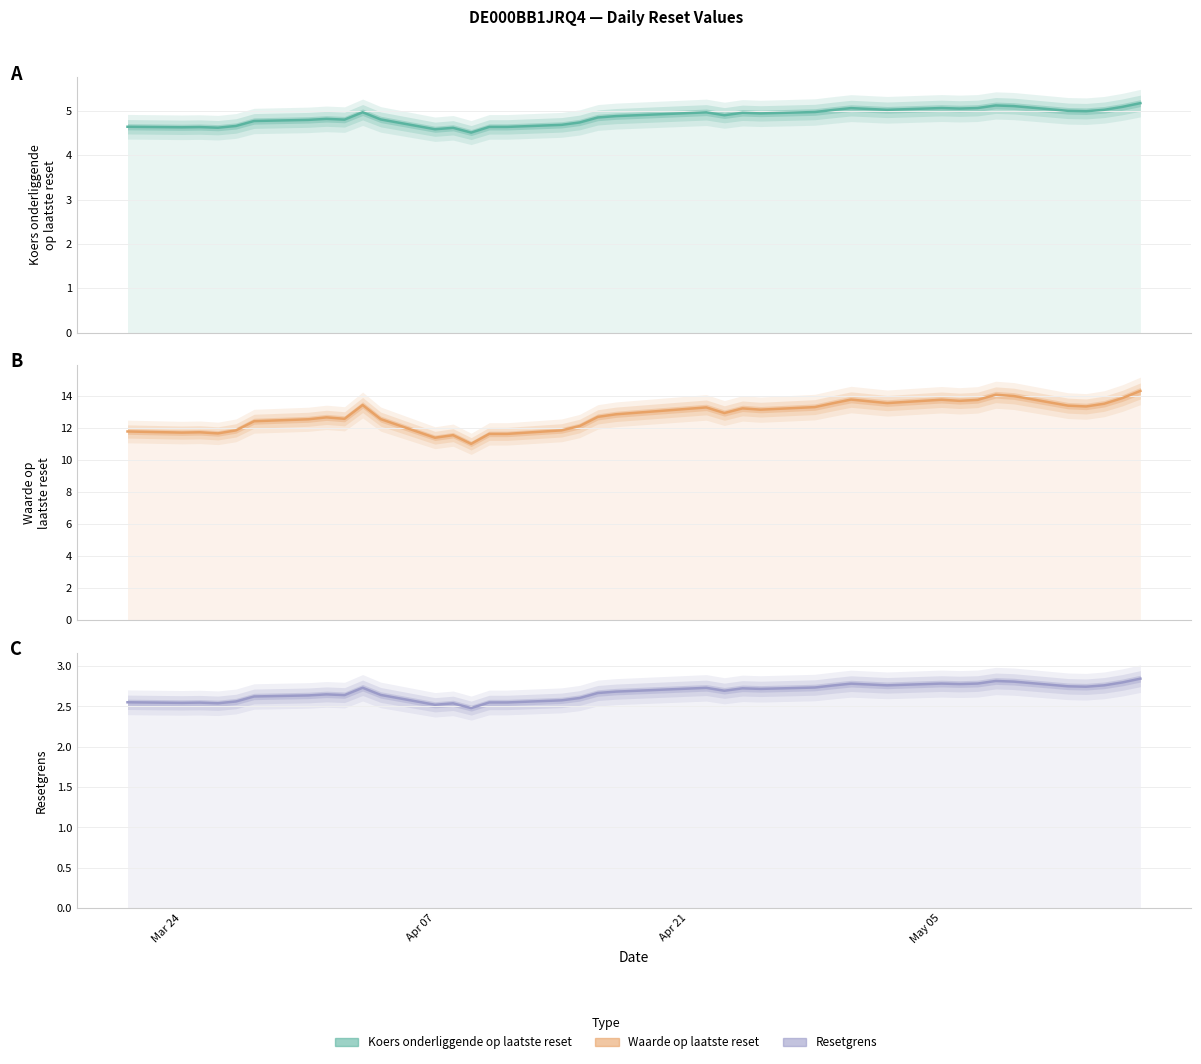

What is the difference between the maximum and minimum values in the Koers onderliggende op laatste reset series?

0.7